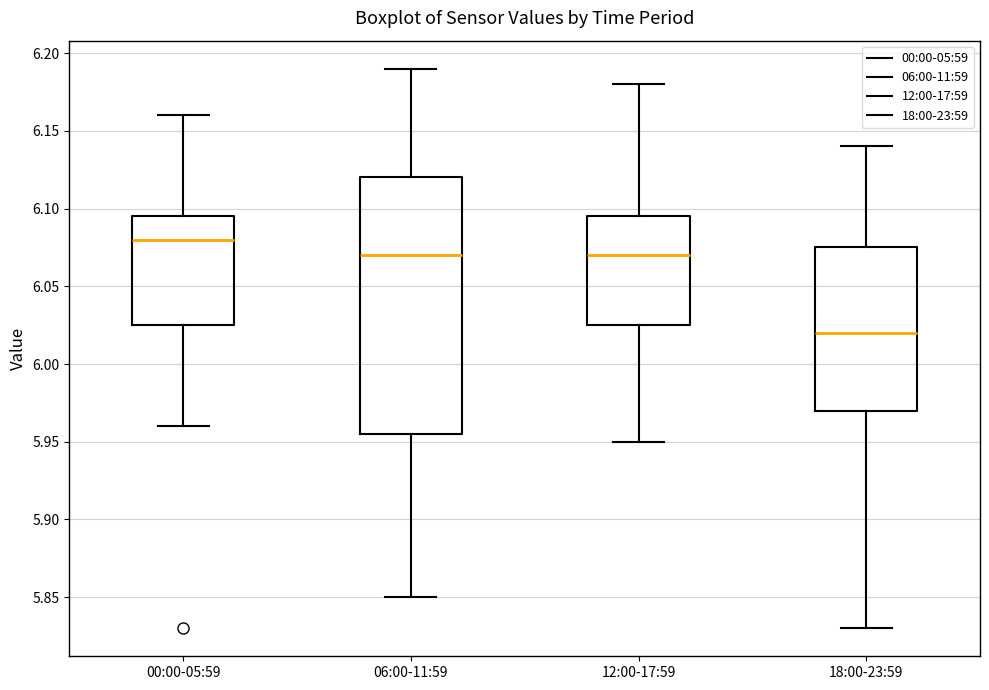

Where is the upper edge of the box for 06:00-11:59 on the y-axis? The values are not printed on the chart, so give them approximately, as read against the axis.

6.120